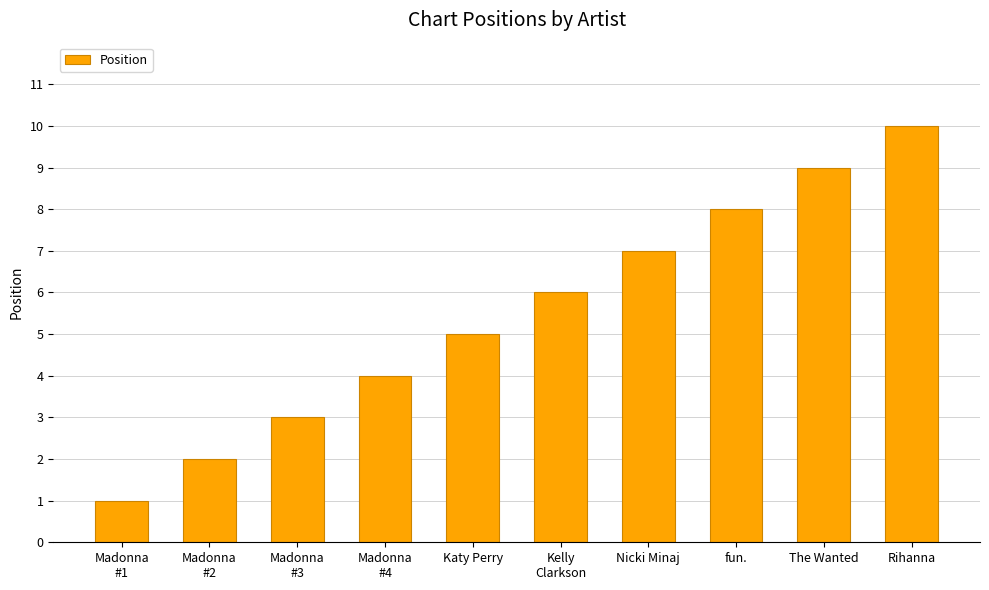

Rank the categories by value from highest to lowest.

Rihanna, The Wanted, fun., Nicki Minaj, Kelly
Clarkson, Katy Perry, Madonna
#4, Madonna
#3, Madonna
#2, Madonna
#1